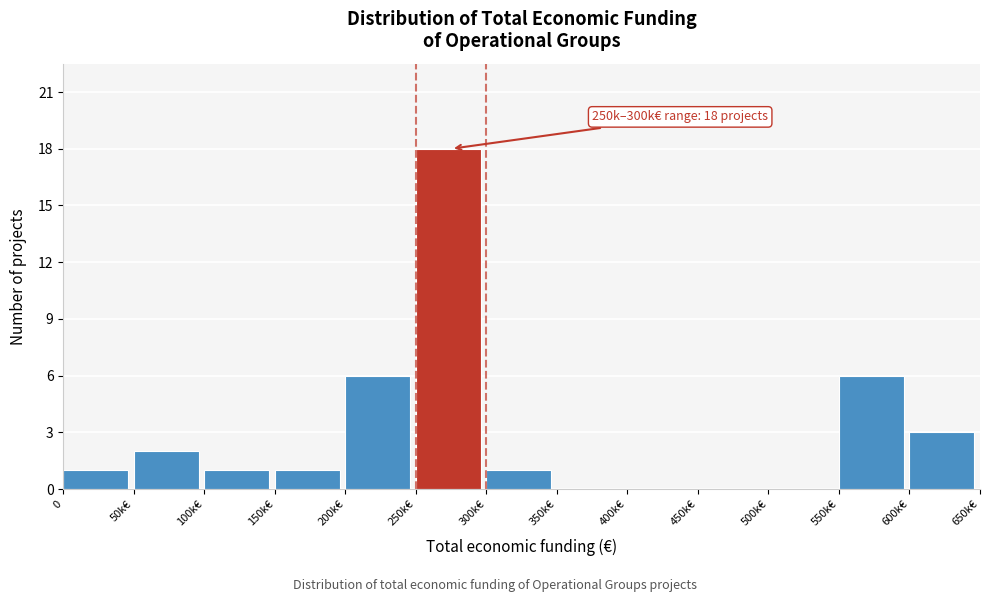

Reading right to left, transcribe all the data shown in this chart.

600k€=3	550k€=6	500k€=0	450k€=0	400k€=0	350k€=0	300k€=1	250k€=18	200k€=6	150k€=1	100k€=1	50k€=2	0=1